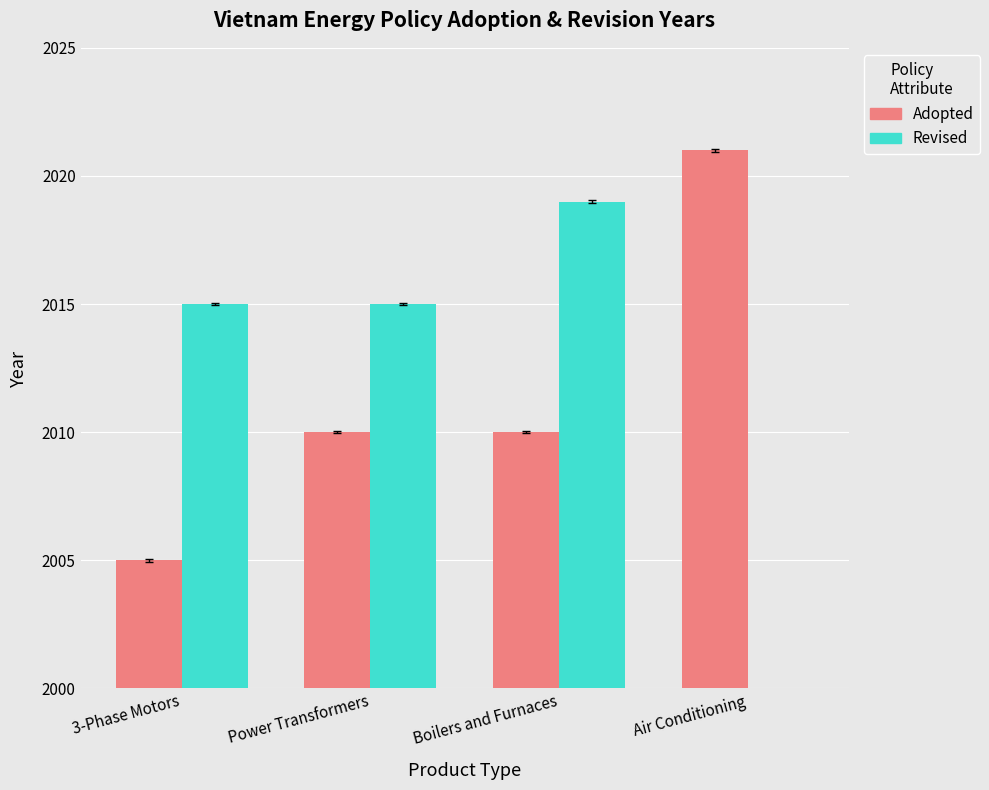

List the series in order of their overall mean, highest first.

Adopted, Revised